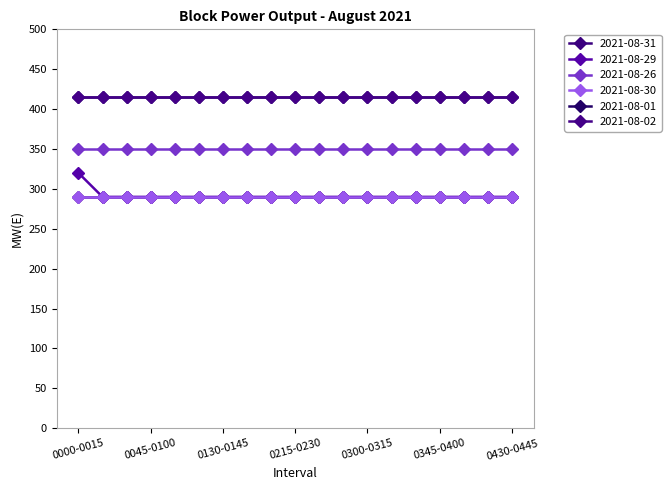

What is the value of the 2021-08-29 point at the 6th from the left?

290